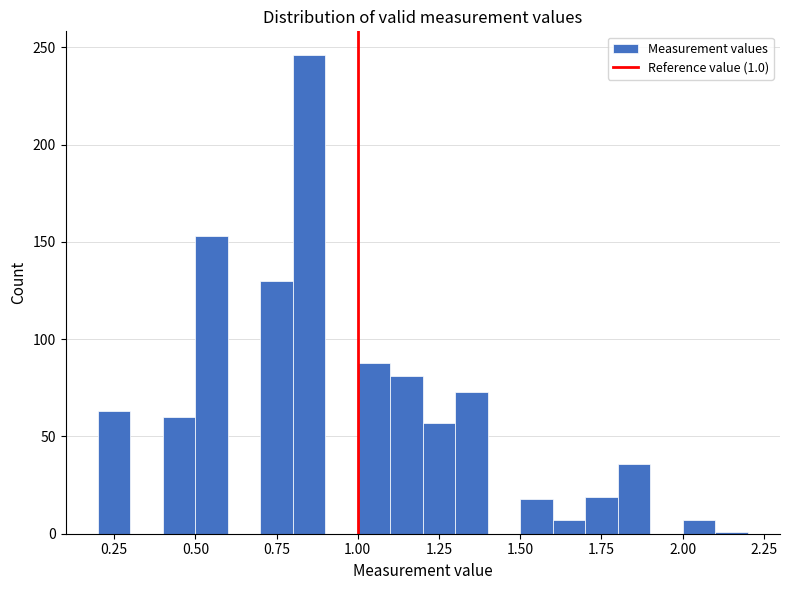

Read against the x-axis, roughly where is the centre of the tallest bar?

0.85